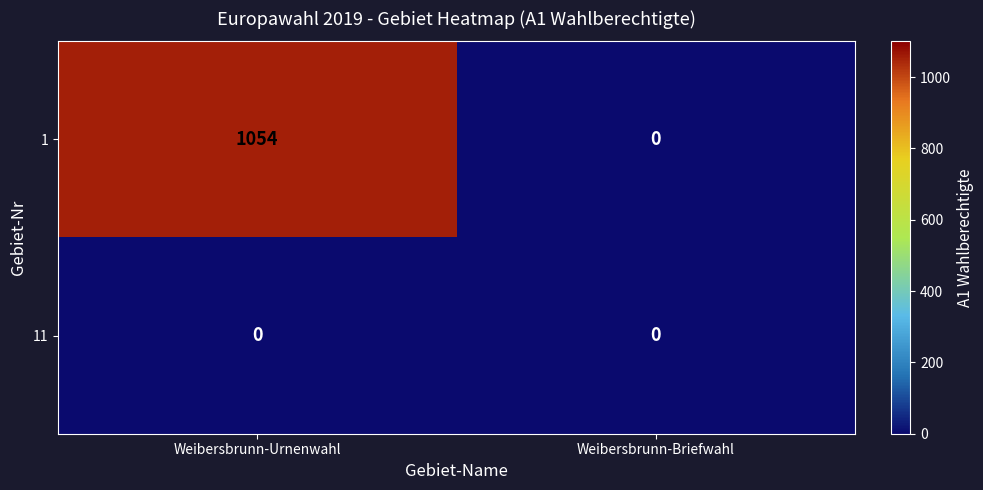

At which category is the sum across all series the highest?

Weibersbrunn-Urnenwahl